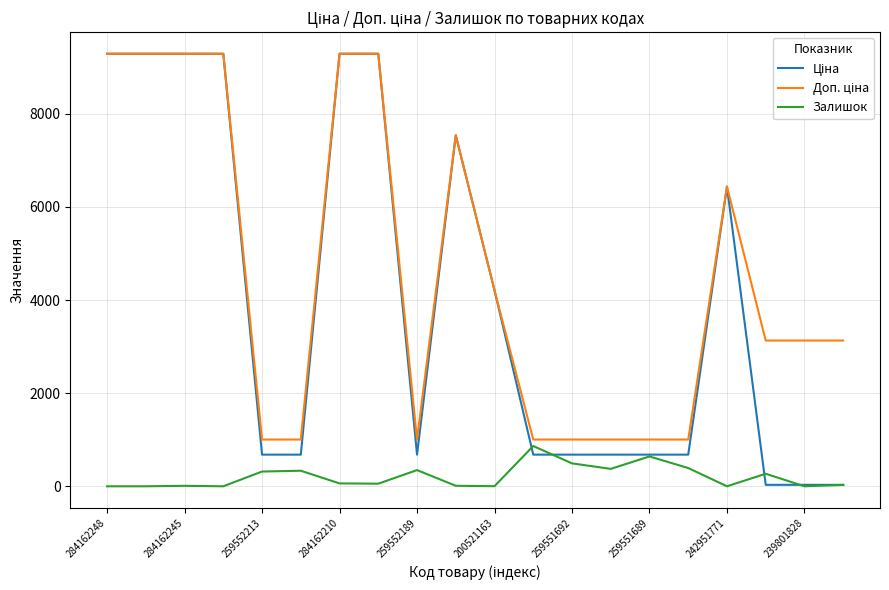

What is the total value across all series at 259552189?

2032.0